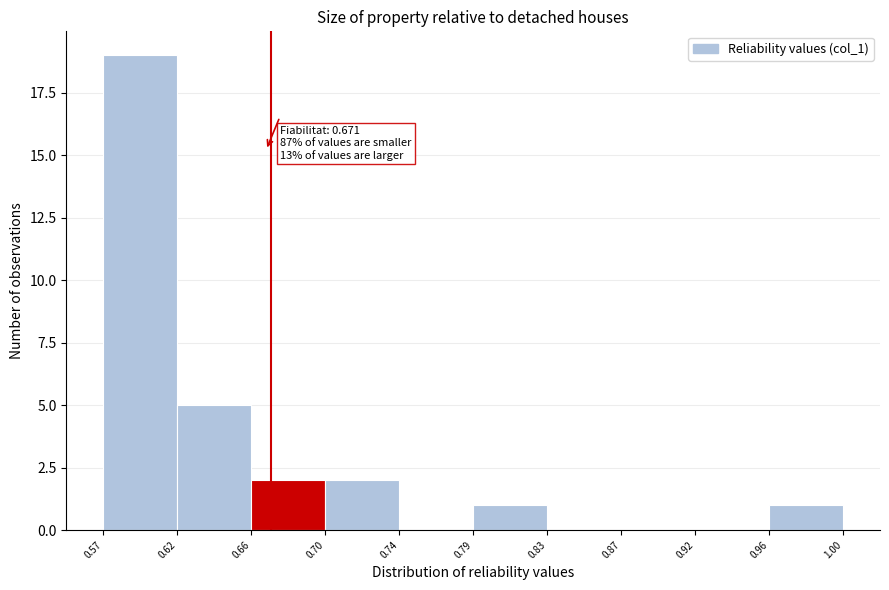

Over which range of the x-axis is the bar tallest?

0.57 to 0.62